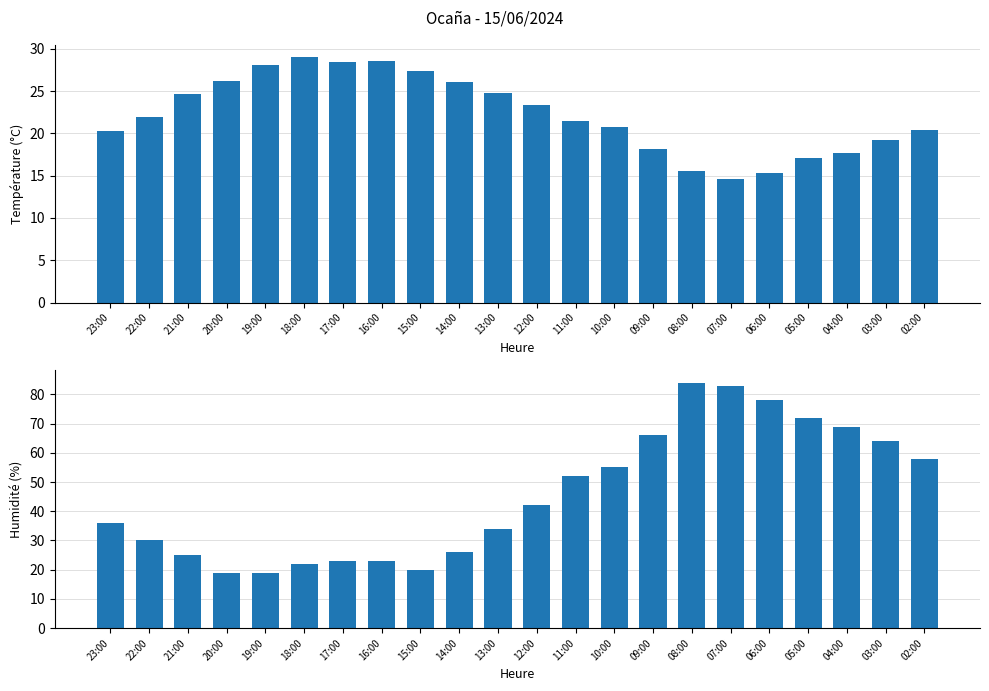

At which label is Température (ºC) closest to 21?

10:00